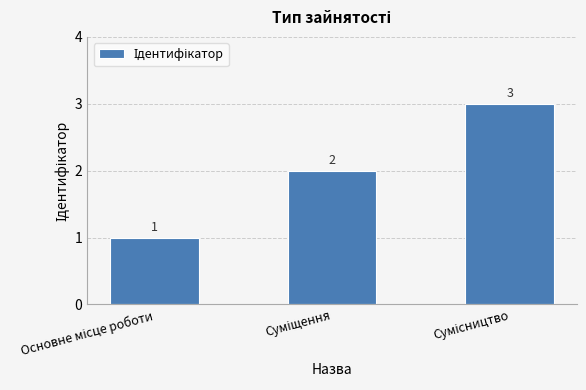

Count the values in the range 1 to 3.

3